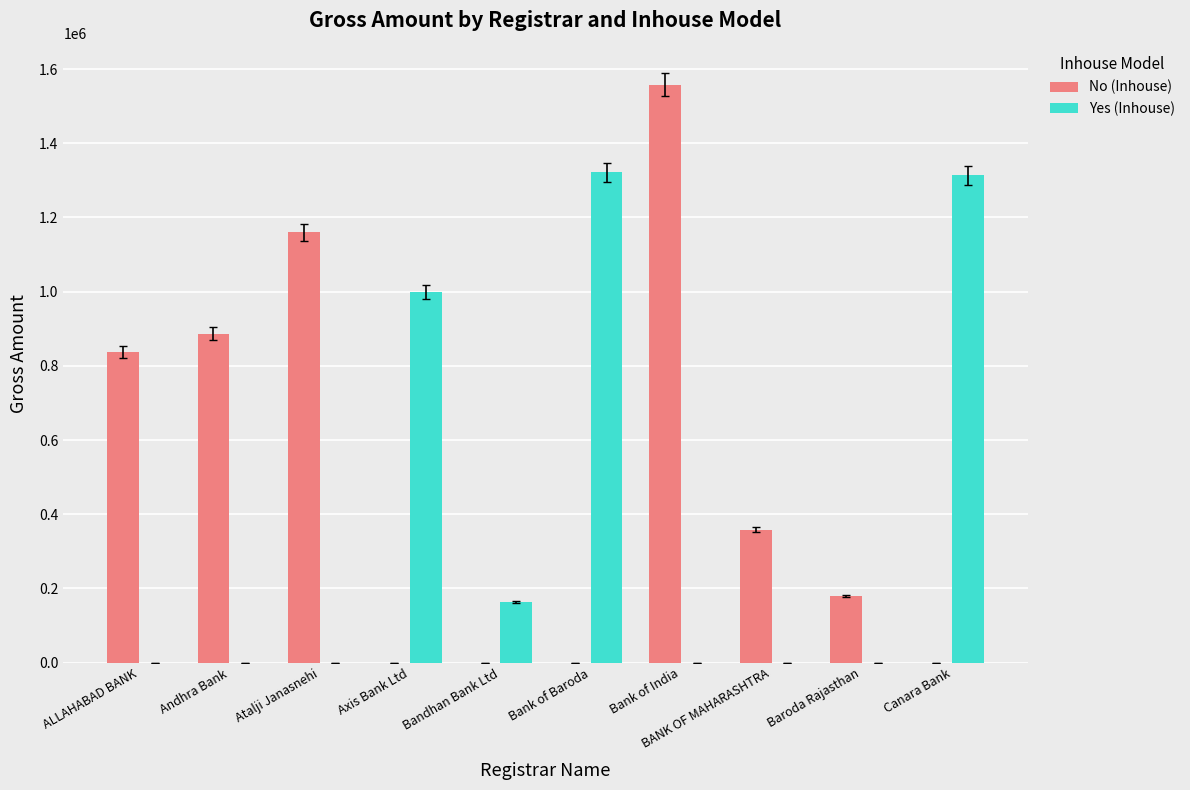

Which series has the largest total across all categories?

No (Inhouse)